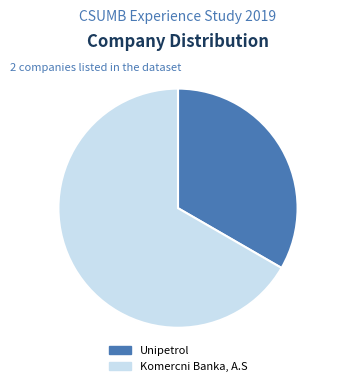

Which category has the biggest portion of the pie?

Komercni Banka, A.S